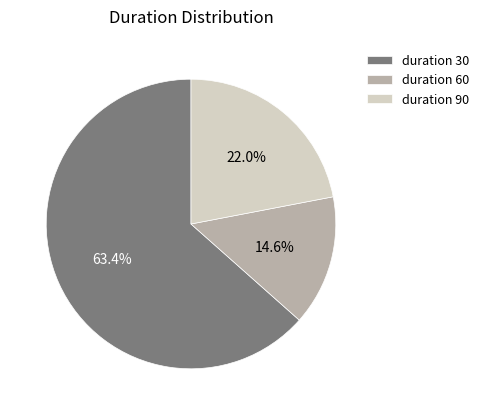

Which category has the biggest portion of the pie?

duration 30